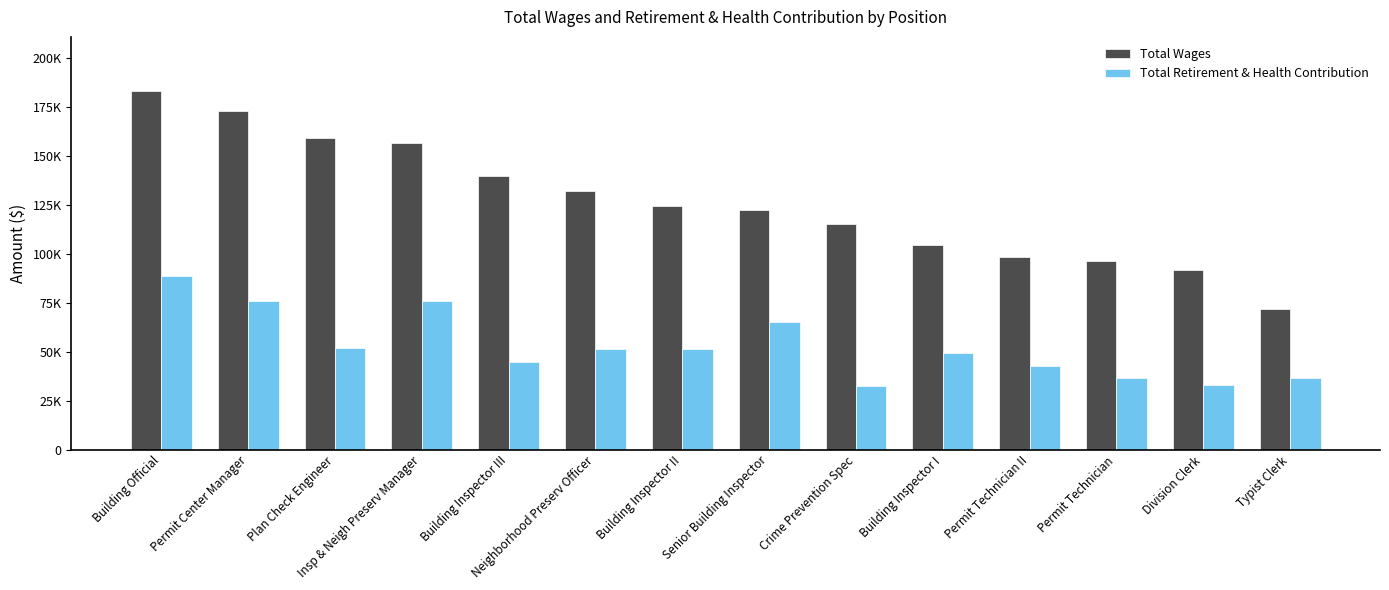

What is the sum of all Total Retirement & Health Contribution values?

734290